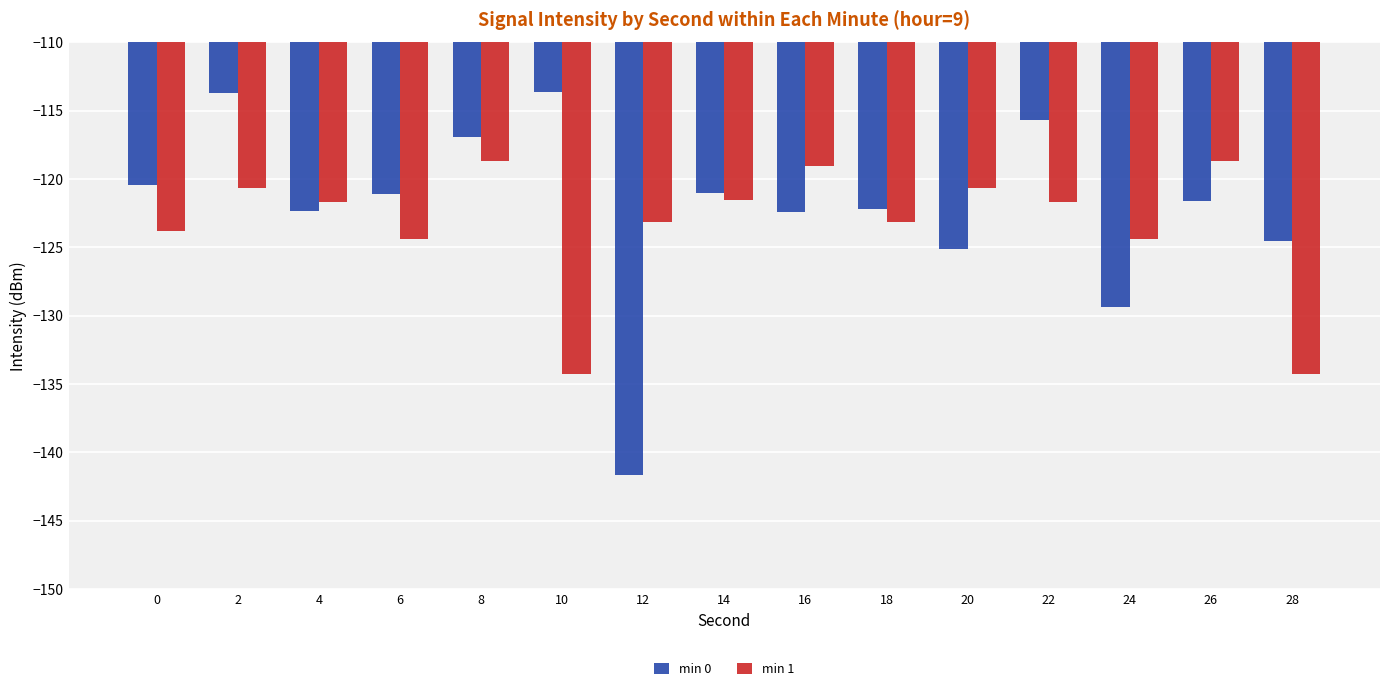

Between 24 and 26, which series saw the biggest shift?

min 0